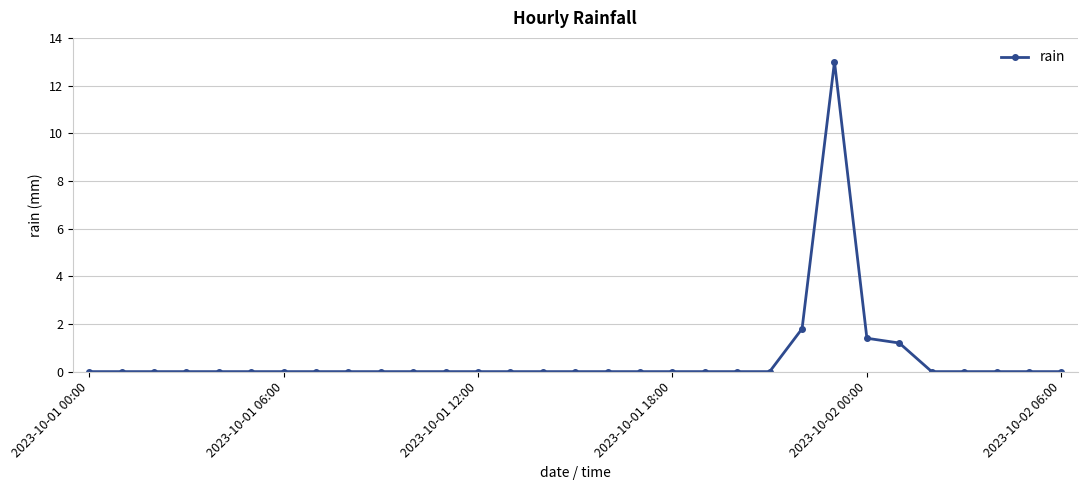

What is the value of the 26th point from the left?

1.2